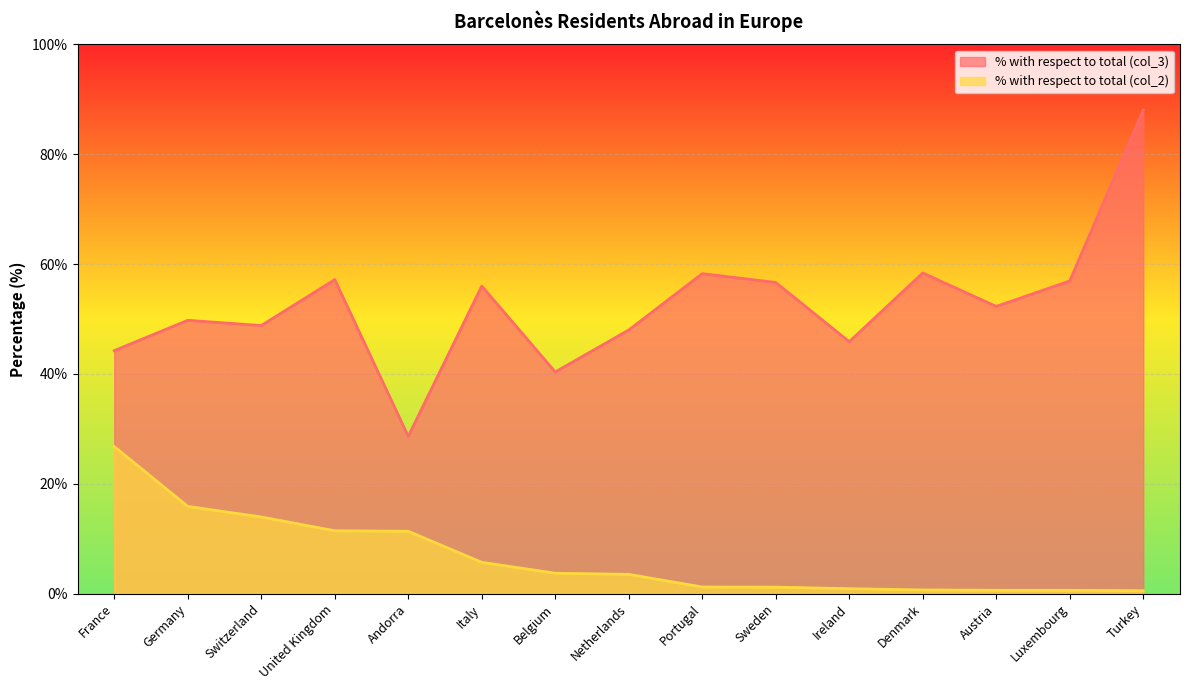

Reading left to right, transcribe all the data shown in this chart.

% with respect to total (col_3): 44.2	49.8	48.8	57.2	28.6	56.0	40.4	48.0	58.3	56.6	45.9	58.4	52.3	56.9	88.0
% with respect to total (col_2): 26.8	15.9	14.0	11.4	11.4	5.7	3.7	3.5	1.2	1.2	0.9	0.7	0.6	0.6	0.5